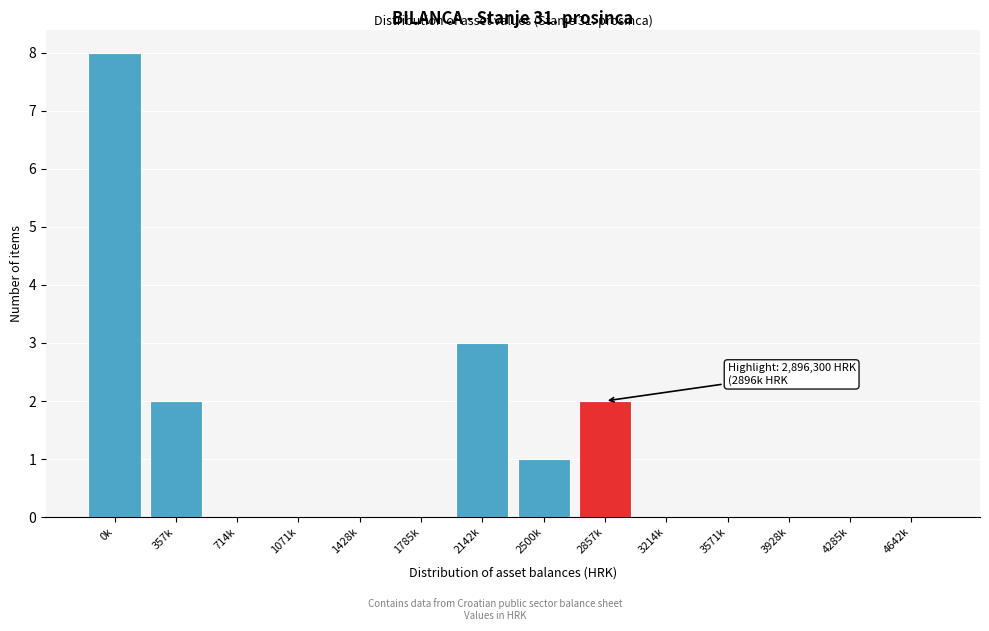

Reading left to right, extract all data points from this chart.

0k=8	357k=2	714k=0	1071k=0	1428k=0	1785k=0	2142k=3	2500k=1	2857k=2	3214k=0	3571k=0	3928k=0	4285k=0	4642k=0